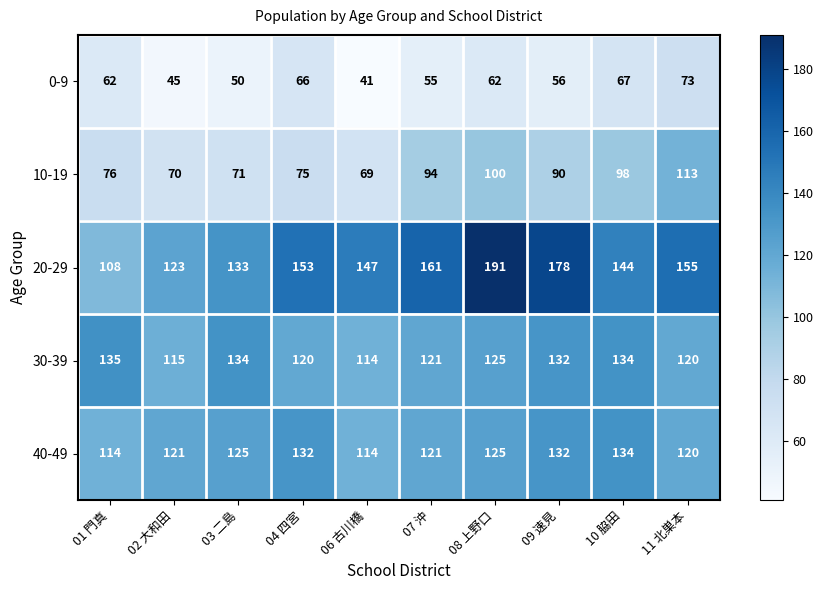

Read the 30-39 value at 04 四宮, to the nearest 5.

120